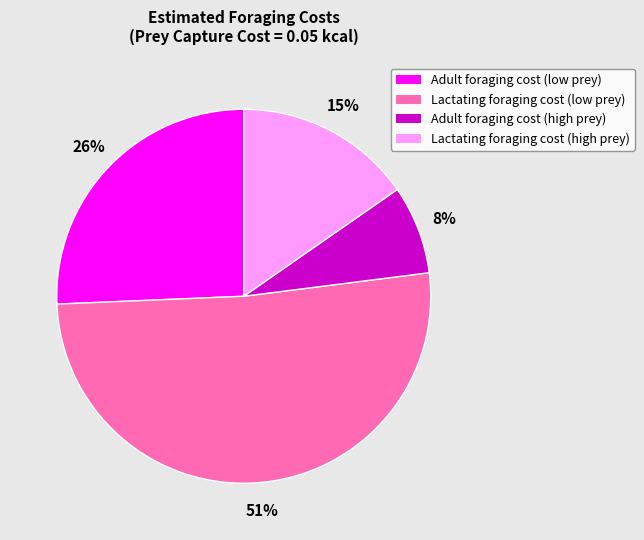

Count the number of slices in the pie.

4